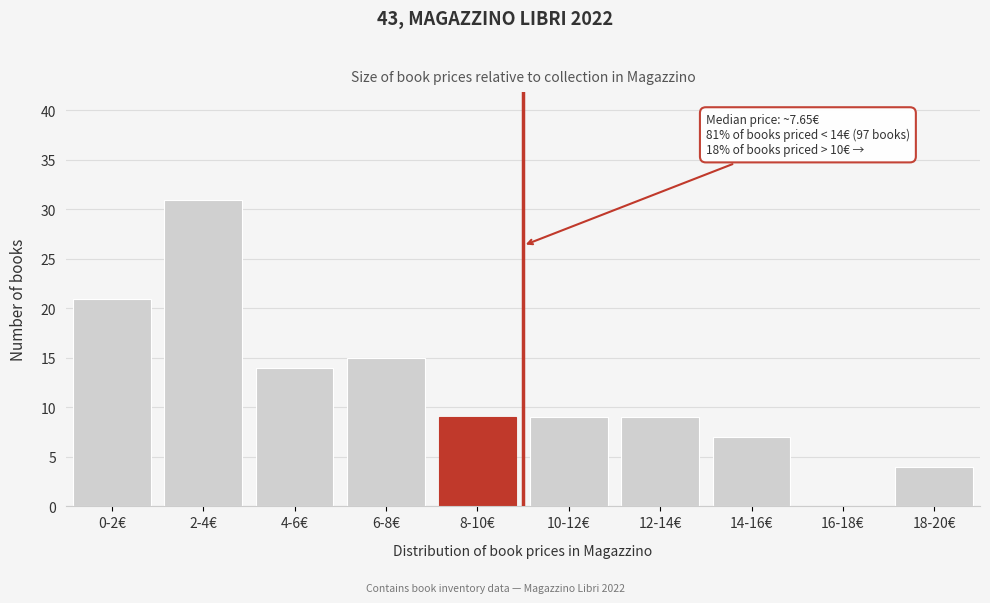

Reading left to right, list all the values displayed in this chart.

0-2€=21	2-4€=31	4-6€=14	6-8€=15	8-10€=9	10-12€=9	12-14€=9	14-16€=7	16-18€=0	18-20€=4